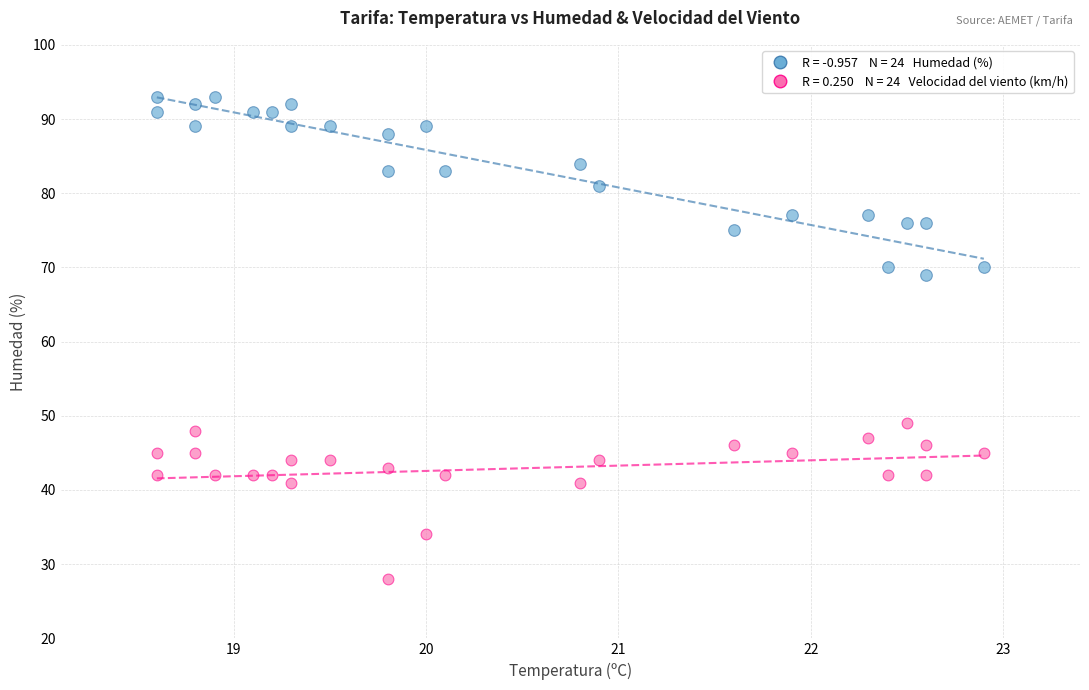

Across all series, what Y value is closest to 60?

69